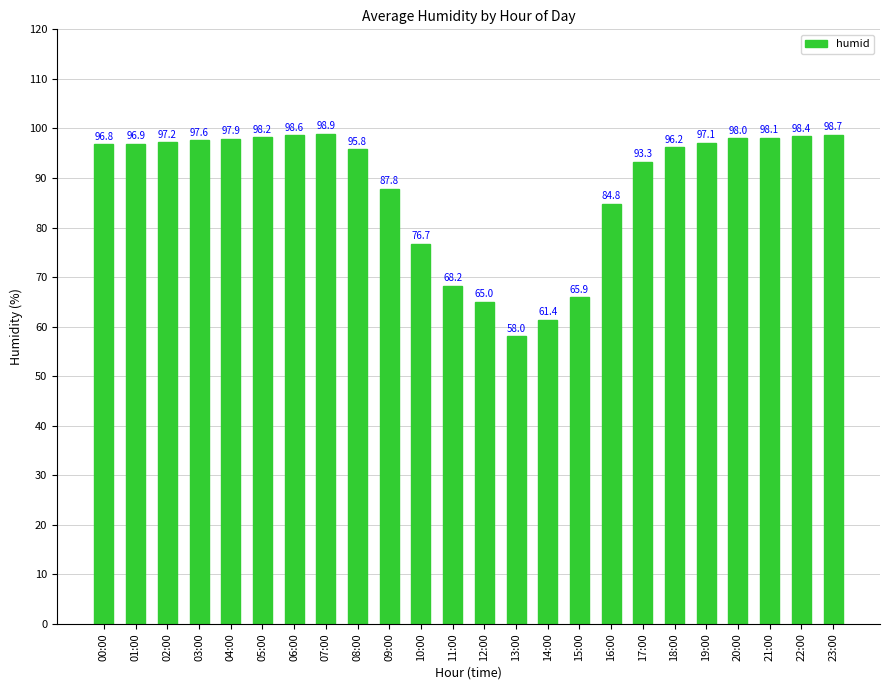

Approximately how many times larger is the value at 02:00 compared to 05:00?

1.0